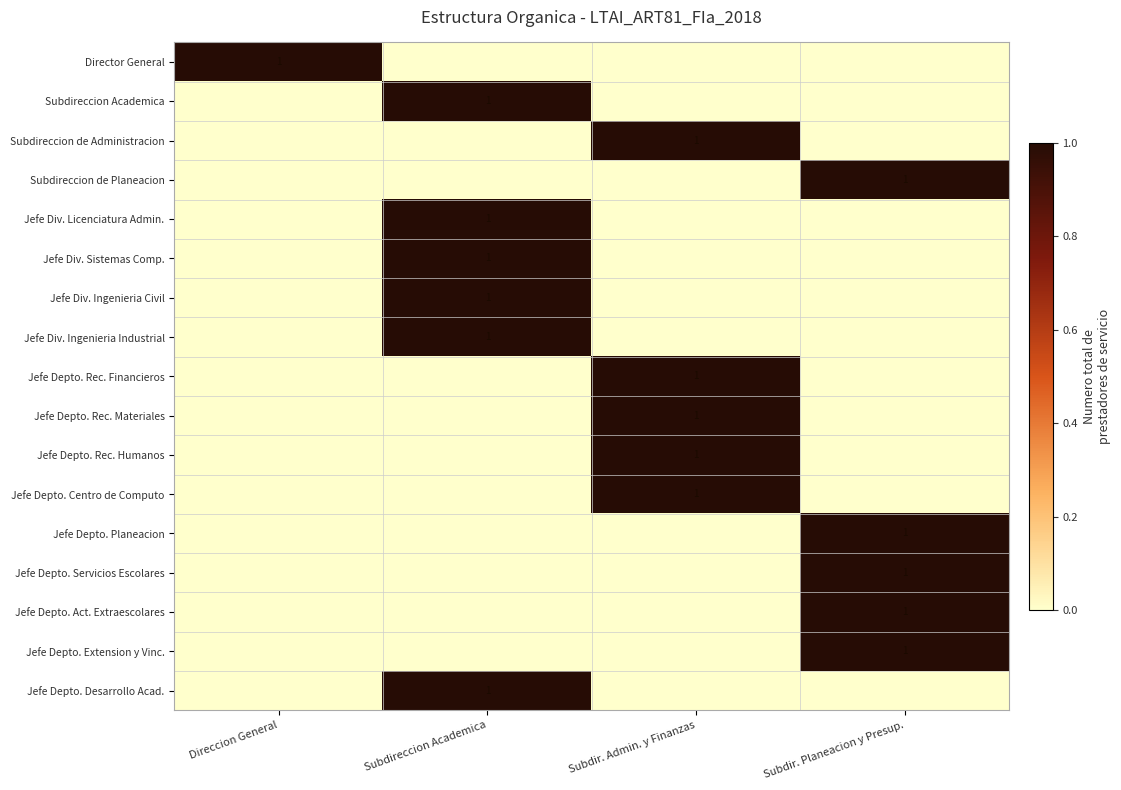

The Jefe Div. Ingenieria Civil series shows 1 at Subdireccion Academica. True or false?

True